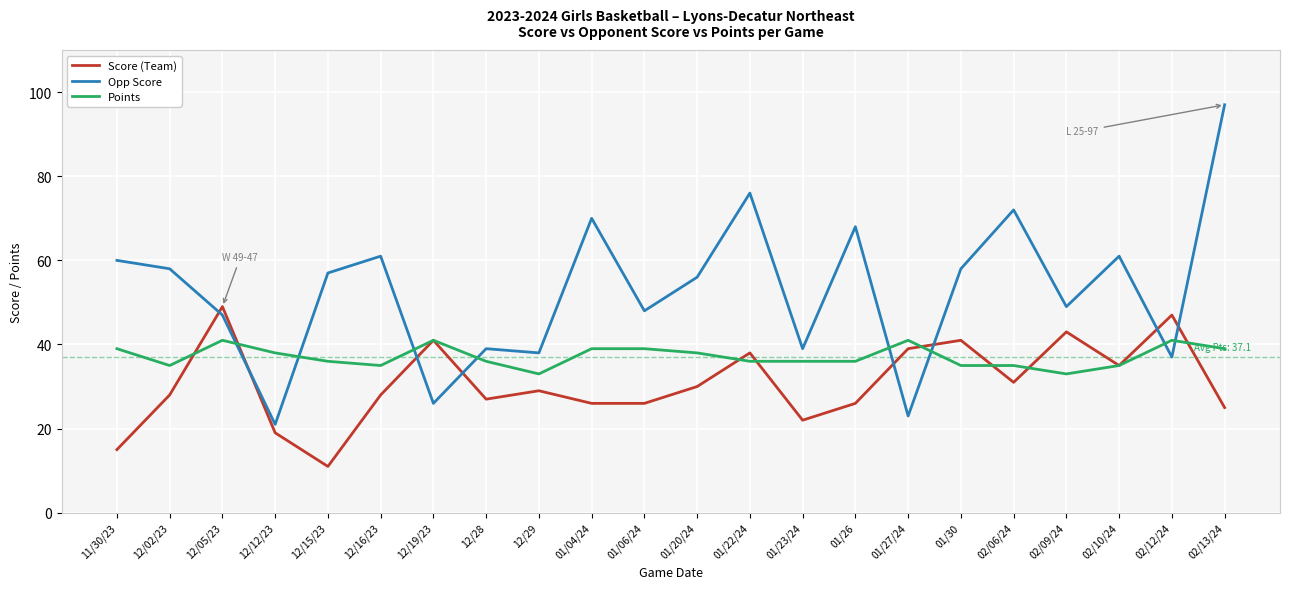

Where is the first local maximum for Score (Team)?

12/05/23